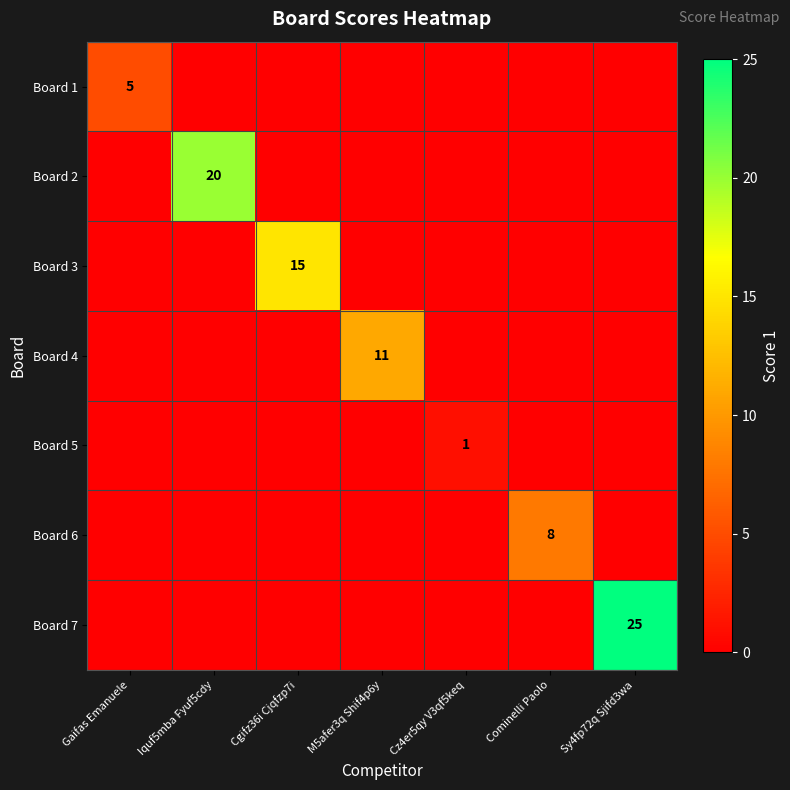

The value of Board 1 at Gaifas Emanuele is 5. True or false?

True